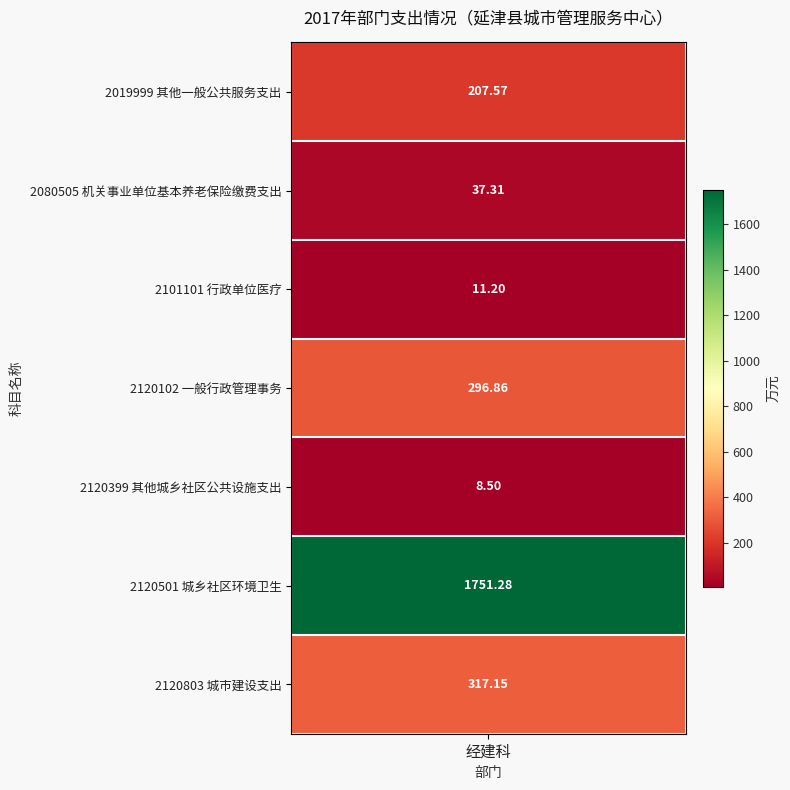

What is the minimum value shown in the chart?

8.5